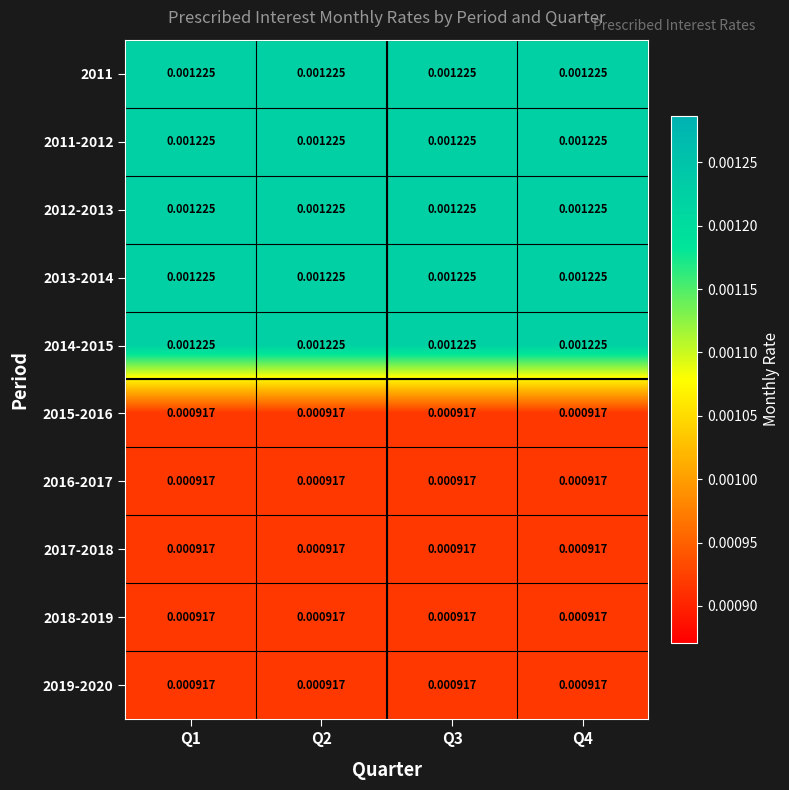

Is the value of 2012-2013 at Q1 greater than the value of 2019-2020 at Q1?

Yes